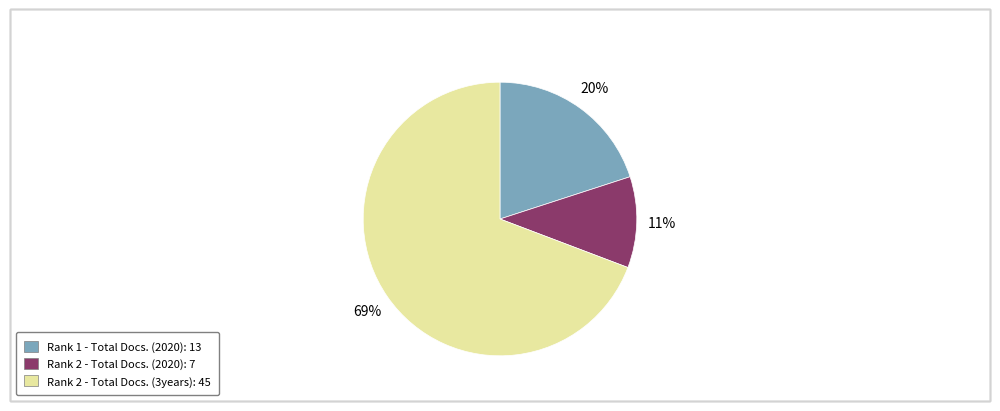

Rank the categories by value from highest to lowest.

Rank 2 - Total Docs. (3years): 45, Rank 1 - Total Docs. (2020): 13, Rank 2 - Total Docs. (2020): 7